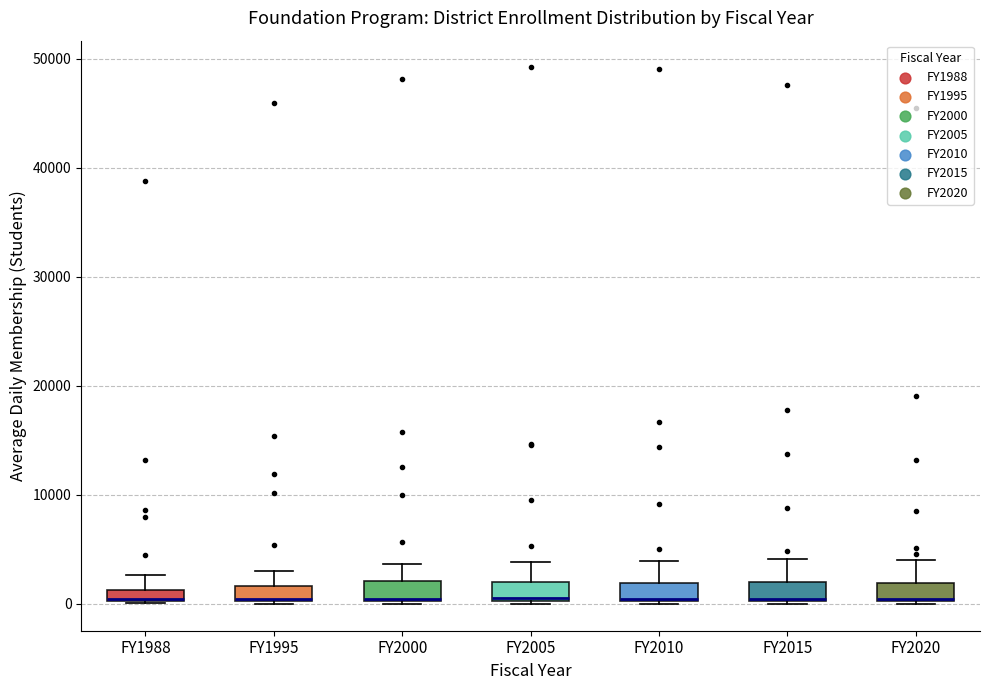

Where does the upper whisker of the box for FY2005 end on the y-axis? The values are not printed on the chart, so give them approximately, as read against the axis.

4000